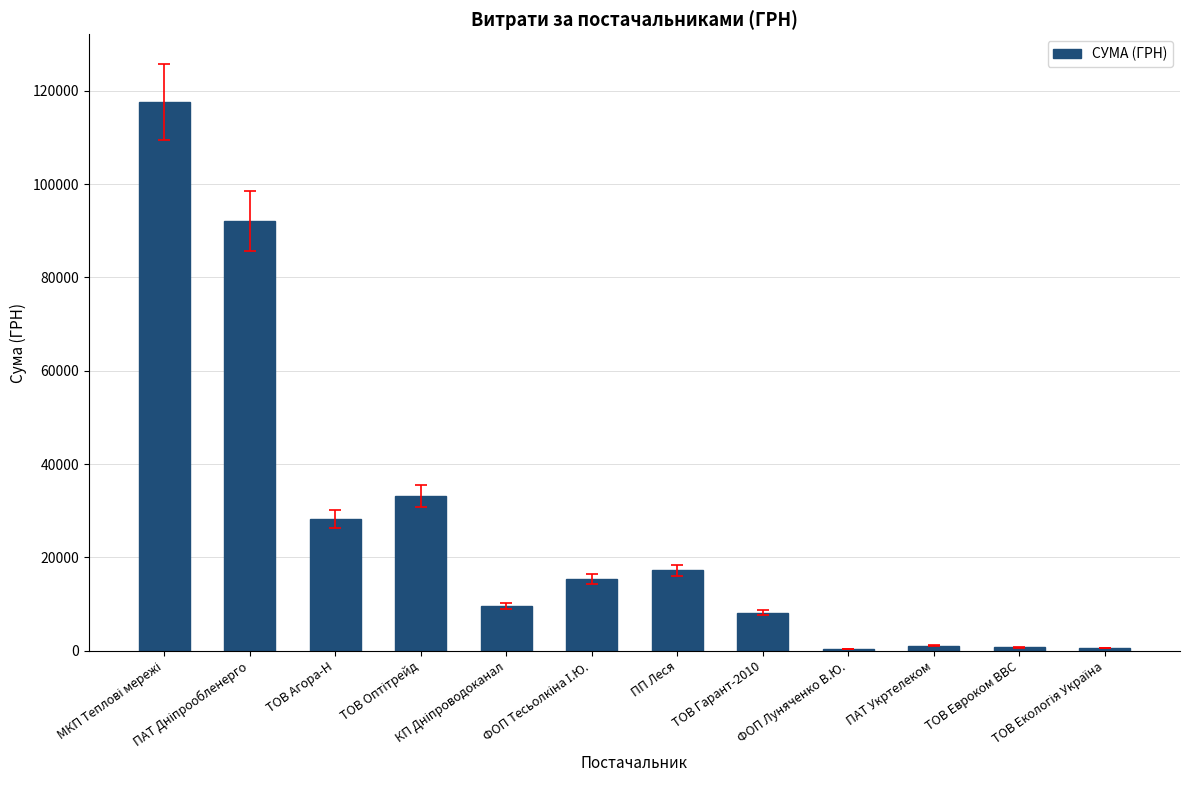

What is the maximum value shown in the chart?

117568.8